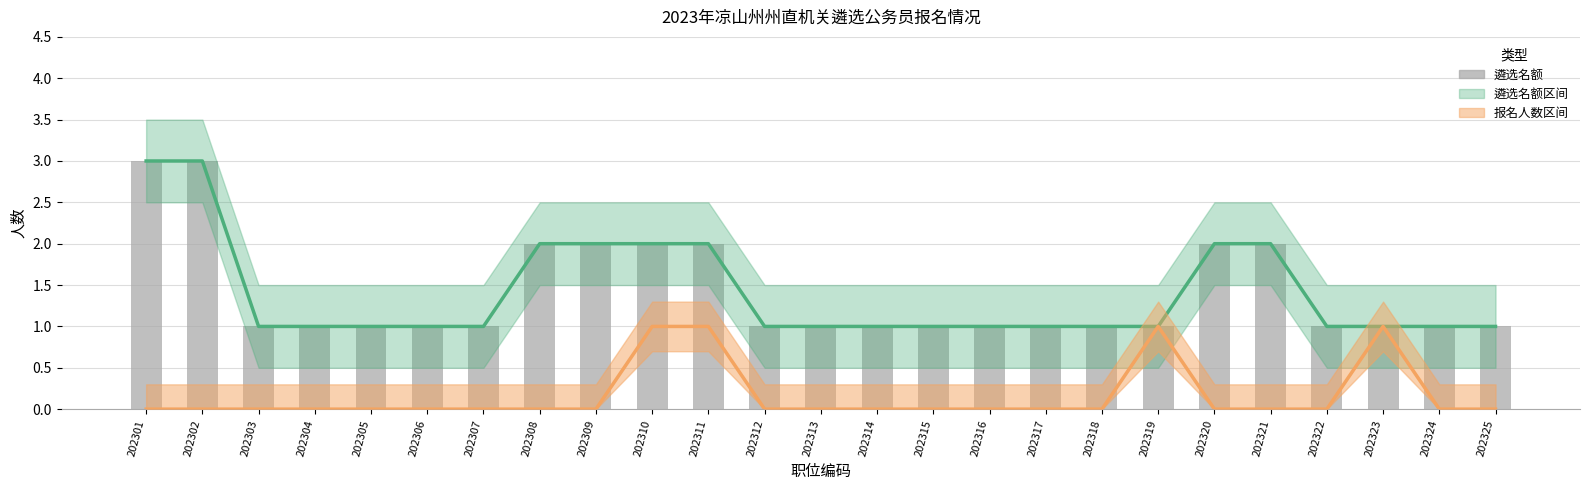

Reading right to left, list all the values displayed in this chart.

202325=1	202324=1	202323=1	202322=1	202321=2	202320=2	202319=1	202318=1	202317=1	202316=1	202315=1	202314=1	202313=1	202312=1	202311=2	202310=2	202309=2	202308=2	202307=1	202306=1	202305=1	202304=1	202303=1	202302=3	202301=3